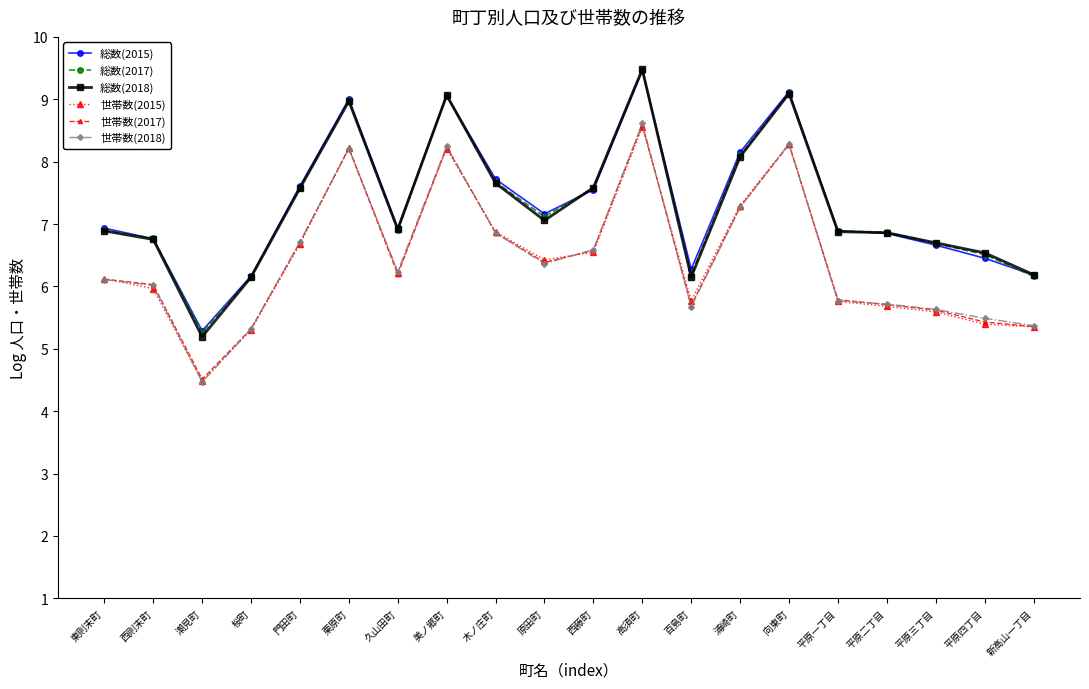

Where is 世帯数(2017) nearest to the value 6?

西則末町